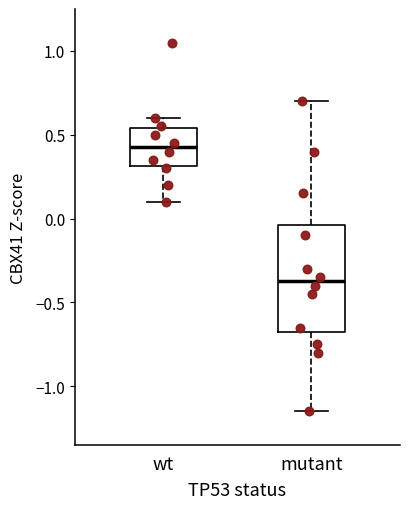

Which box is the tallest, from its lower edge to its upper edge?

mutant